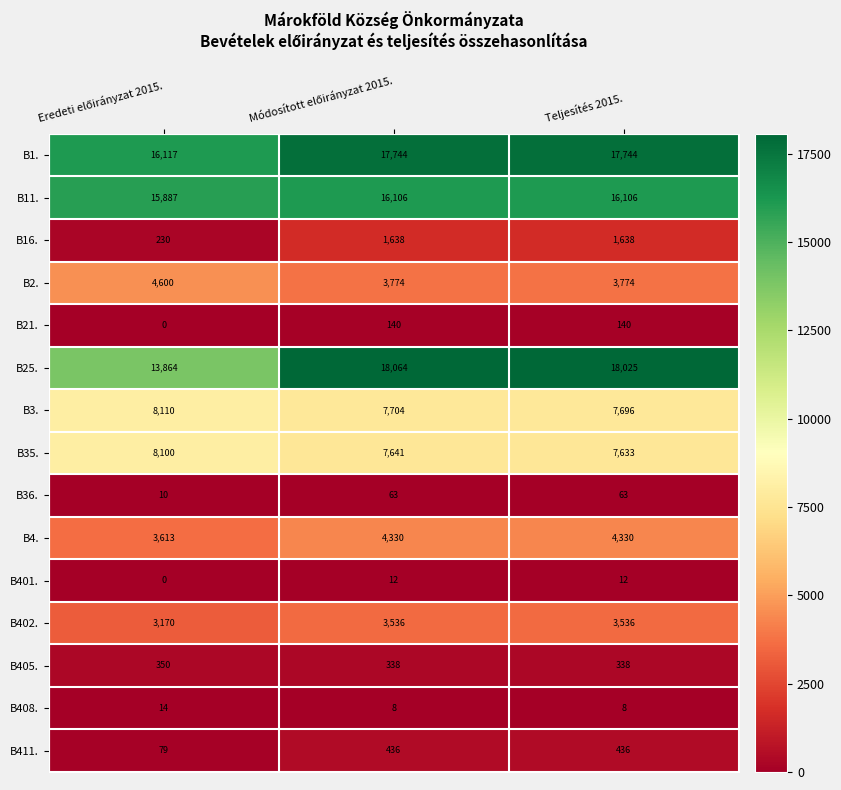

What is the sum of all B405. values?

1026